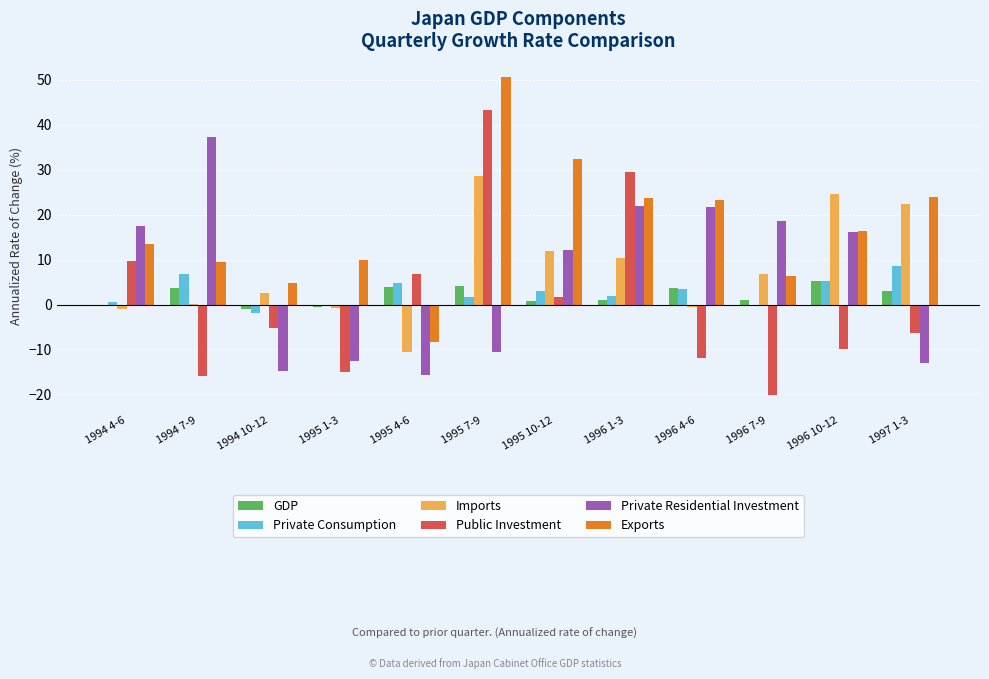

Which category has the highest value across all series?

1995 7-9